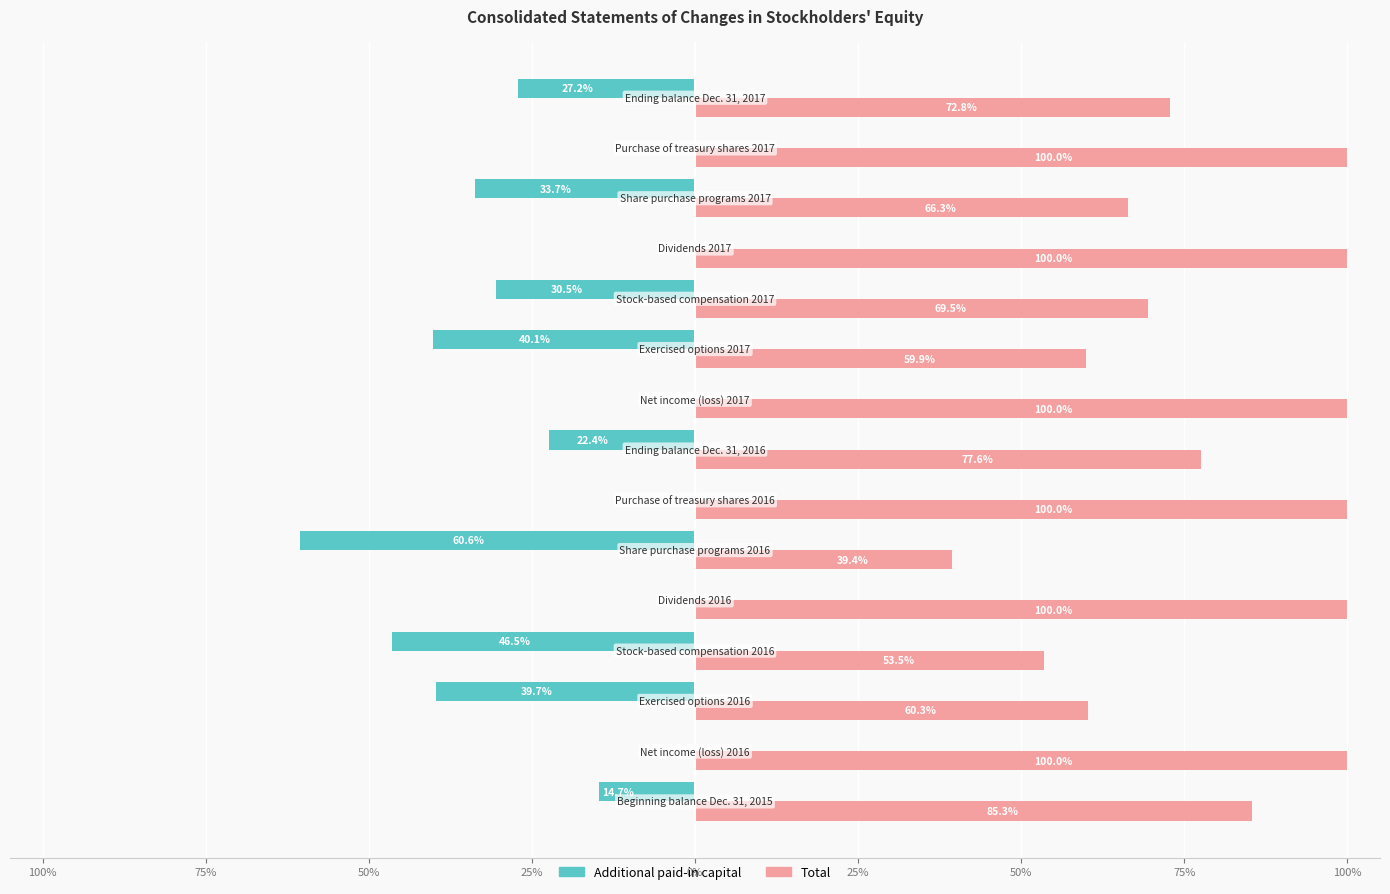

Reading left to right, extract all data points from this chart.

Additional paid-in capital: -14.7	0.0	-39.7	-46.5	0.0	-60.6	0.0	-22.4	0.0	-40.1	-30.5	0.0	-33.7	0.0	-27.2
Total: 85.3	100.0	60.3	53.5	100.0	39.4	100.0	77.6	100.0	59.9	69.5	100.0	66.3	100.0	72.8